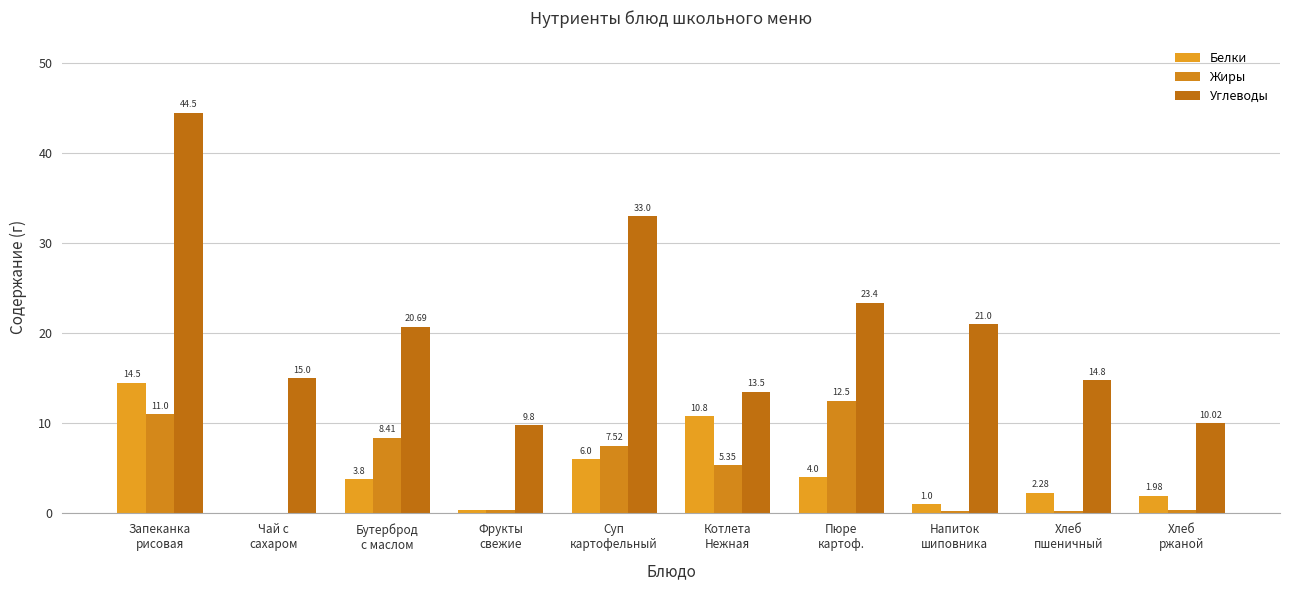

Is it true that Углеводы equals 14.8 at Хлеб
пшеничный?

True